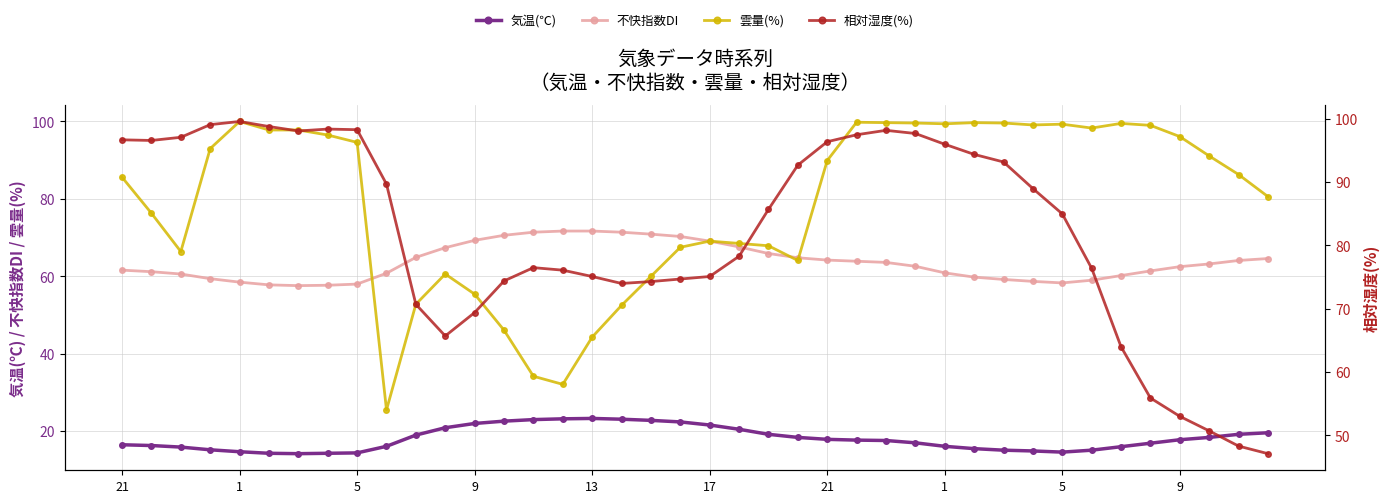

True or false: 雲量(%) has more than 0 points higher than both neighbors.

True